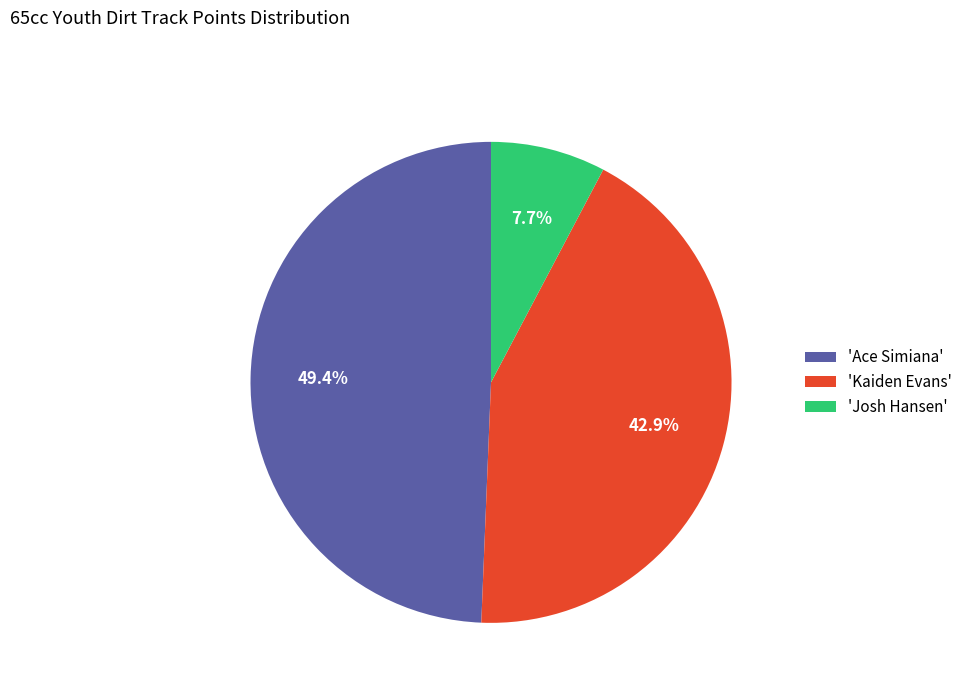

Which slice is the largest?

'Ace Simiana'